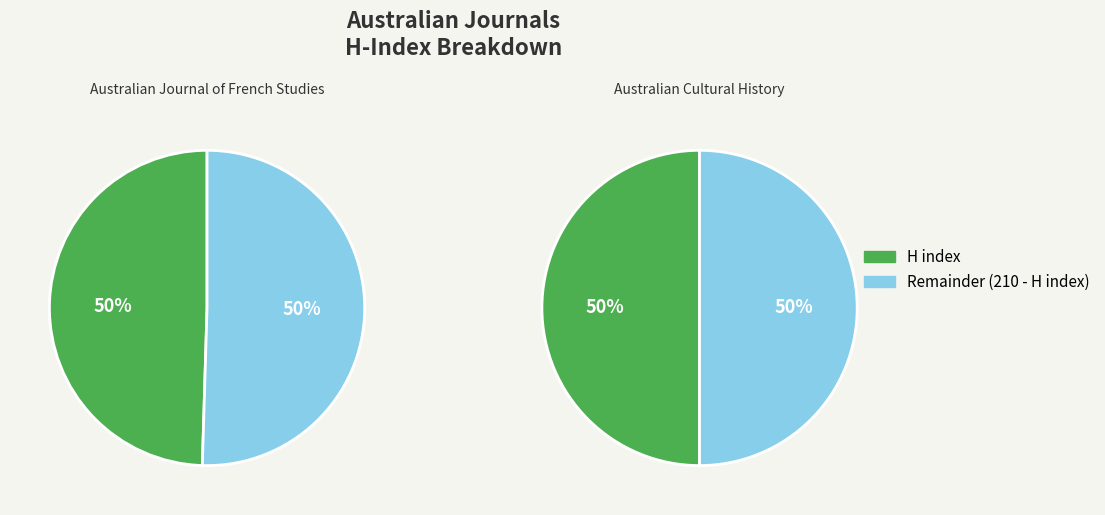

Which category has the biggest portion of the pie?

Australian Cultural History